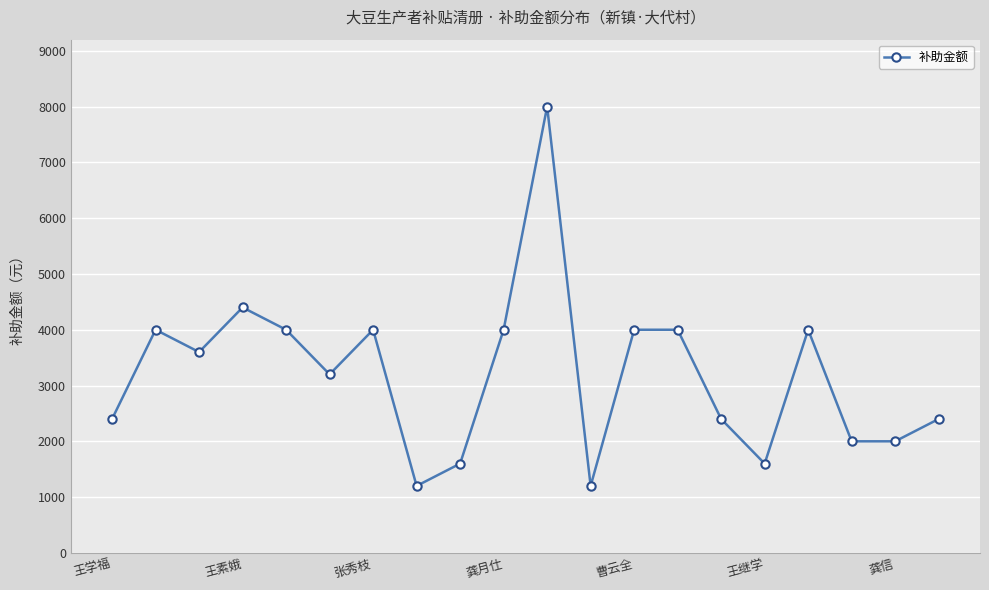

True or false: the data has more than 0 interior local peaks.

True